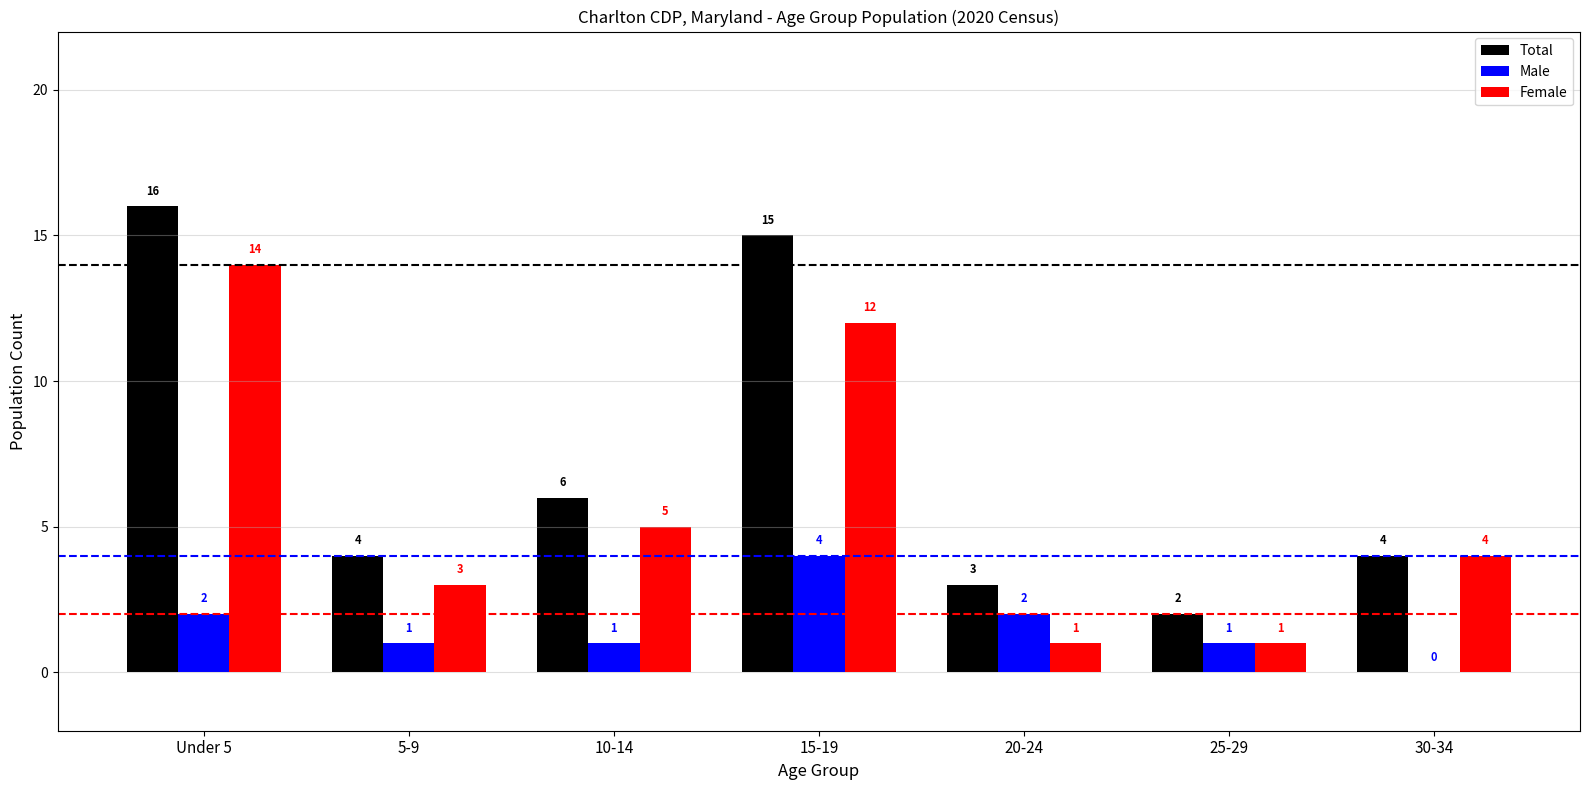

What is the sum of the Total values at 25-29 and 15-19?

17